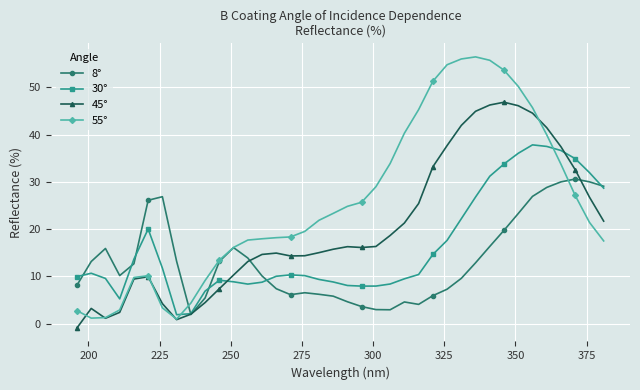

What is the average value of the 45° series?

20.3